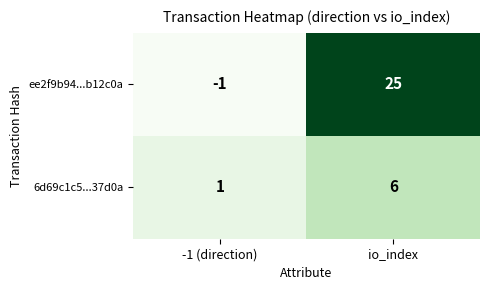

Which series has the largest total across all categories?

ee2f9b94...b12c0a